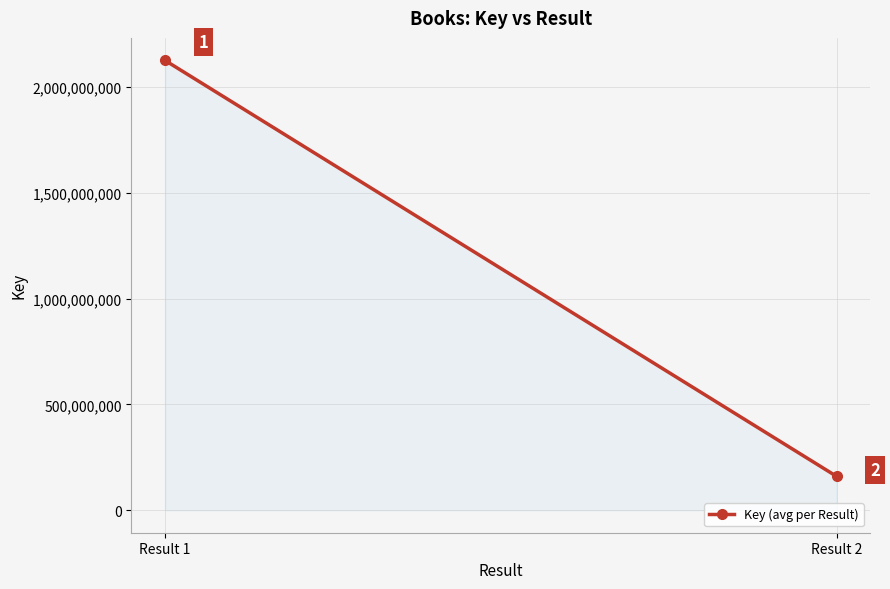

What is the value of the 1st point from the left?

2125428919